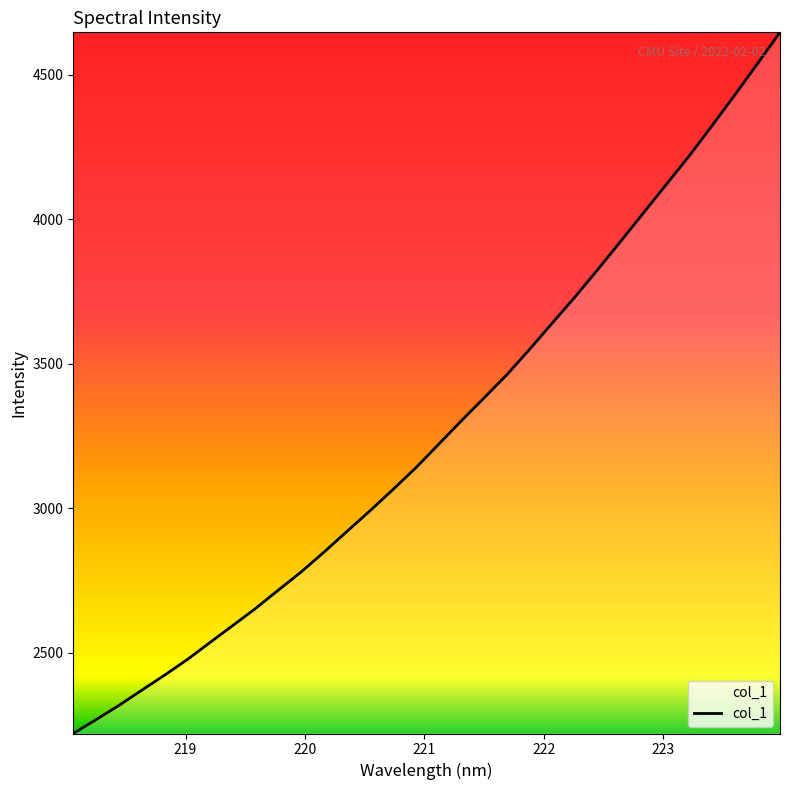

What is the greatest value displayed?

4647.3